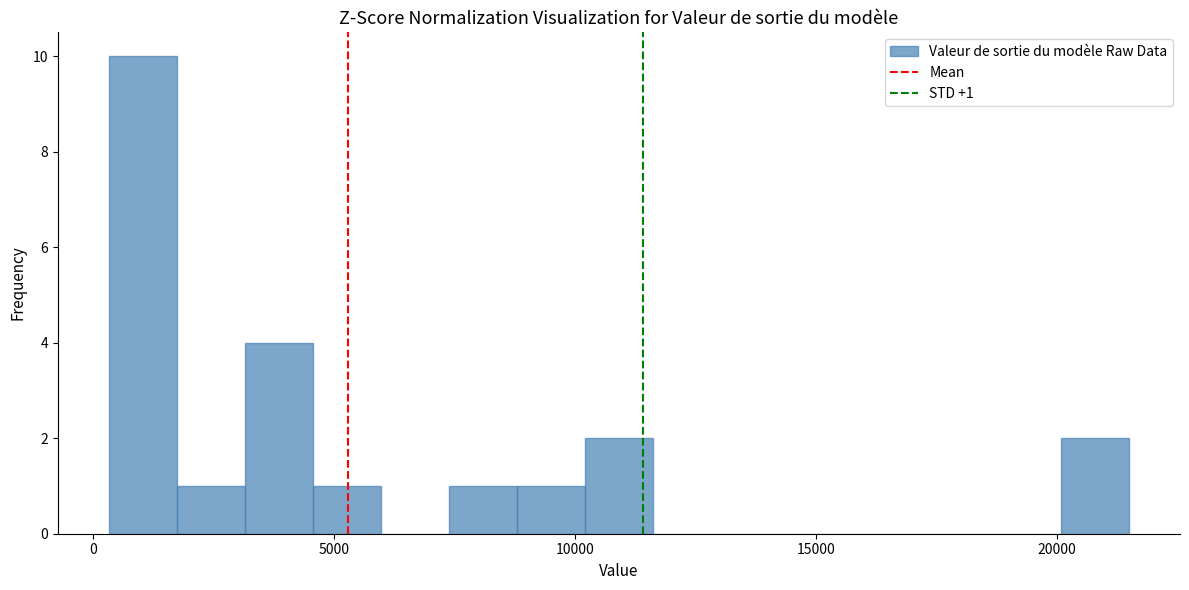

Read against the x-axis, roughly where is the centre of the tallest bar?

1000